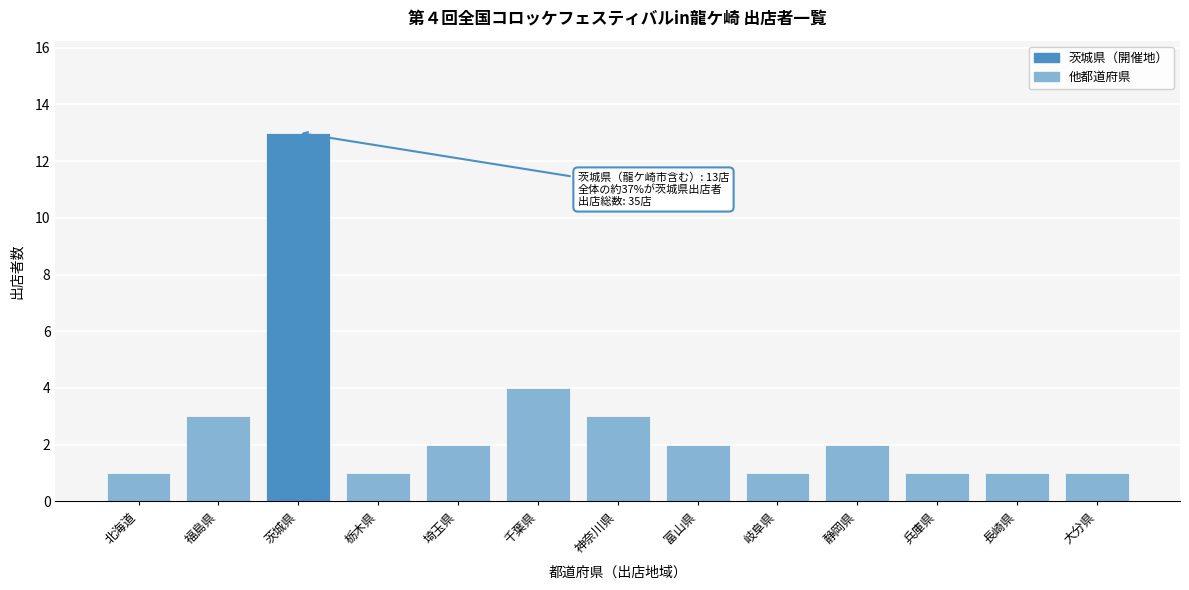

Reading left to right, what are all the values shown in this chart?

北海道=1	福島県=3	茨城県=13	栃木県=1	埼玉県=2	千葉県=4	神奈川県=3	富山県=2	岐阜県=1	静岡県=2	兵庫県=1	長崎県=1	大分県=1